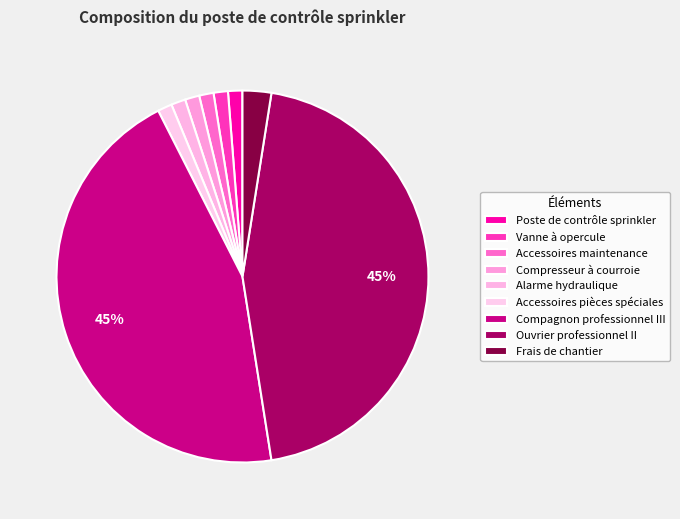

How many segments does this pie chart have?

9